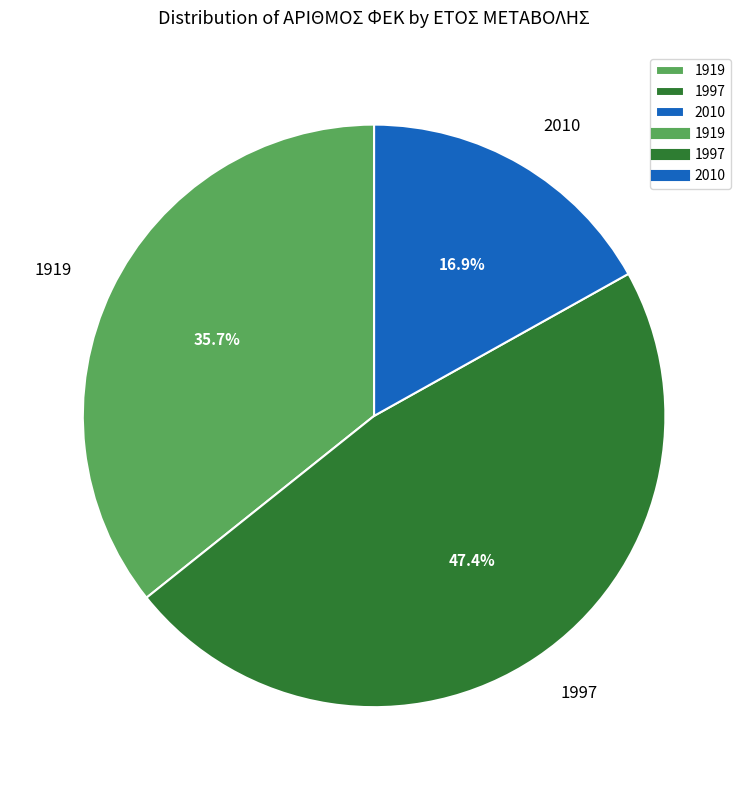

To the nearest percent, what is the average slice percentage?

33%